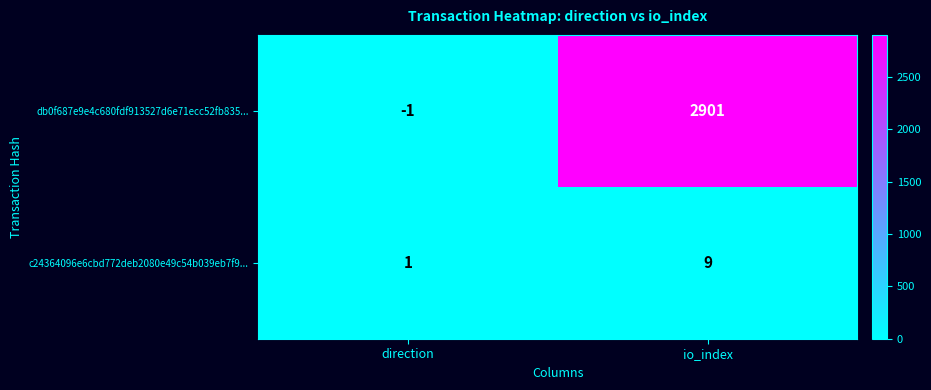

What is the sum of the c24364096e6cbd772deb2080e49c54b039eb7f9... values at direction and io_index?

10